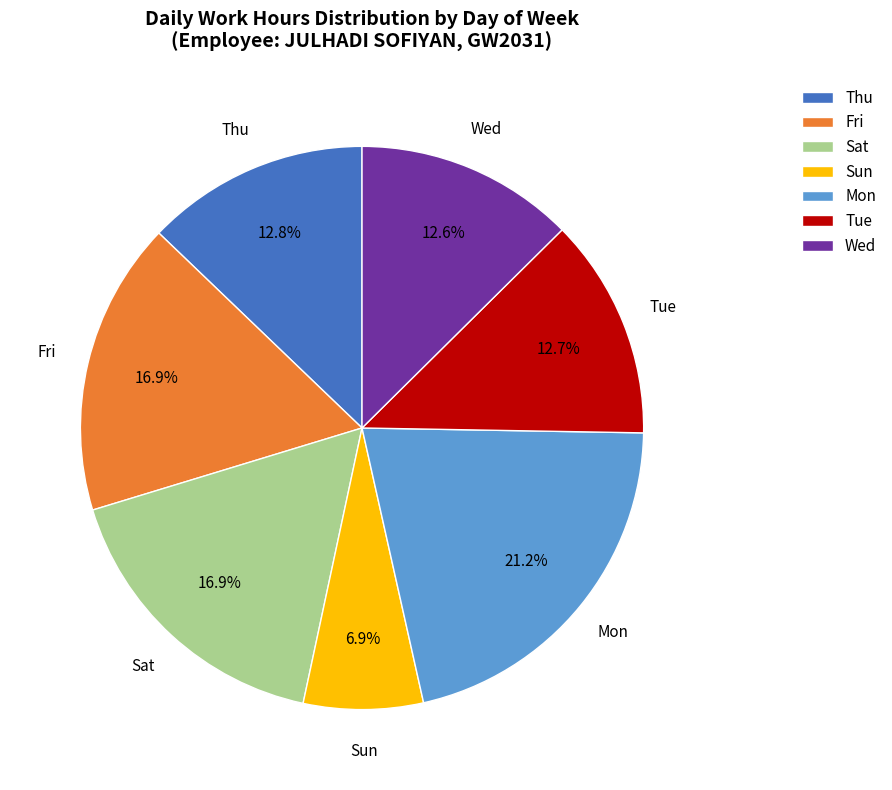

Does Tue represent more than half of the total?

No